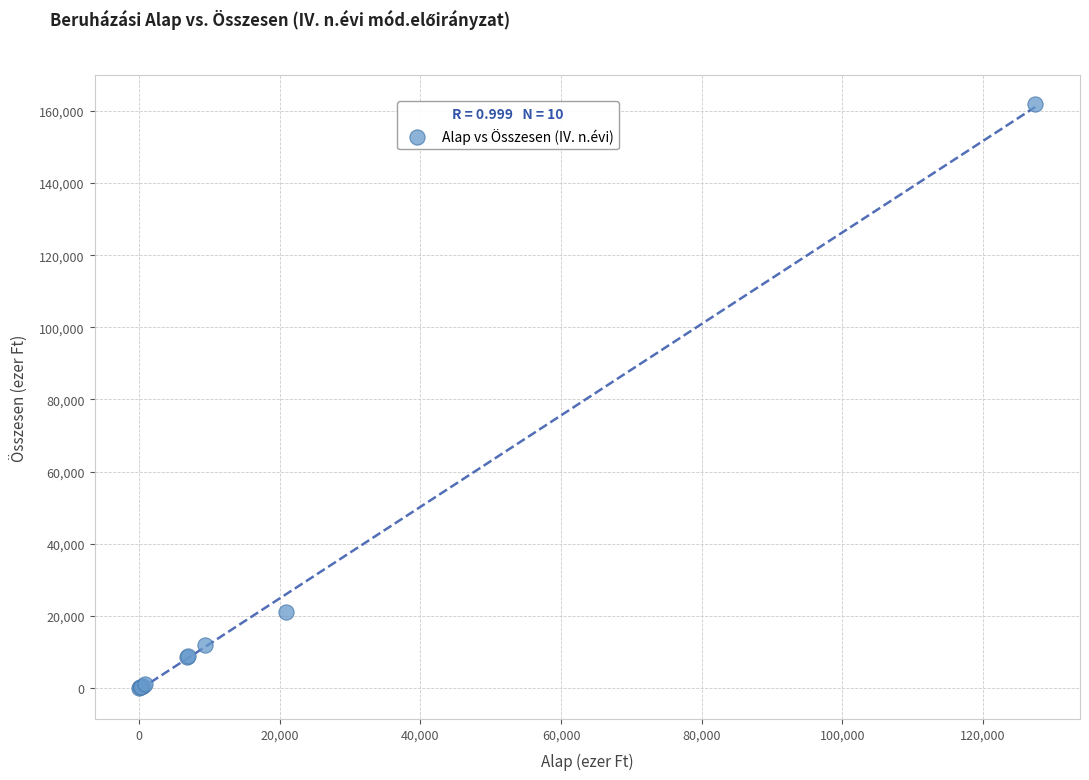

What Y value in the scatter plot is closest to 80931?

20937